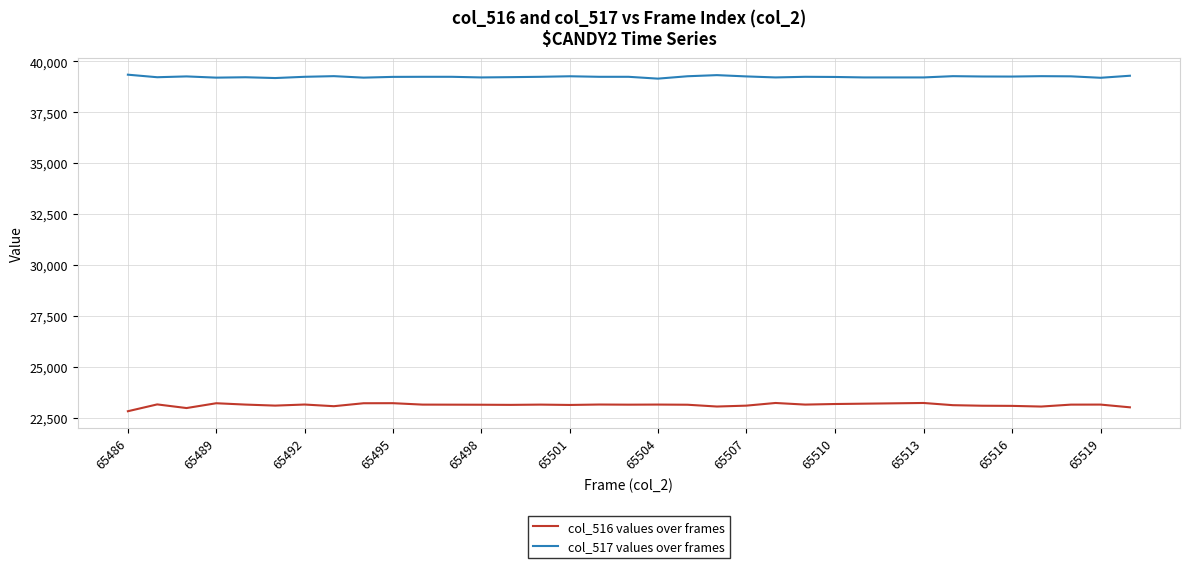

What is the smallest value displayed?

22825